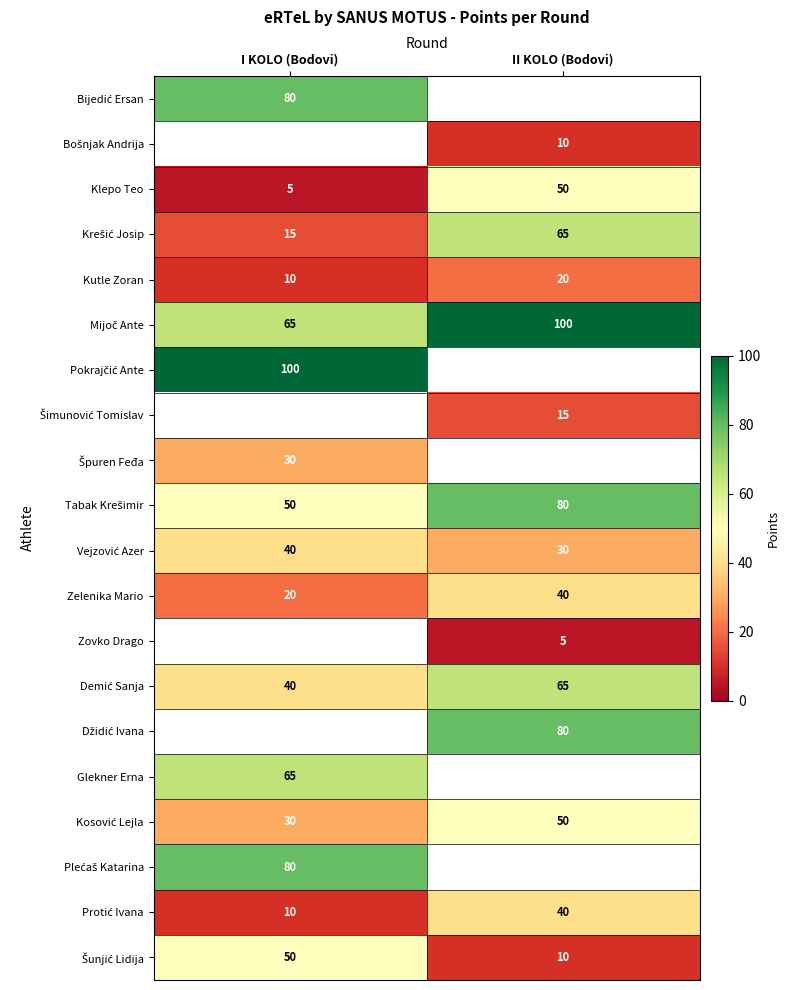

At how many categories does at least one series exceed 16?

2